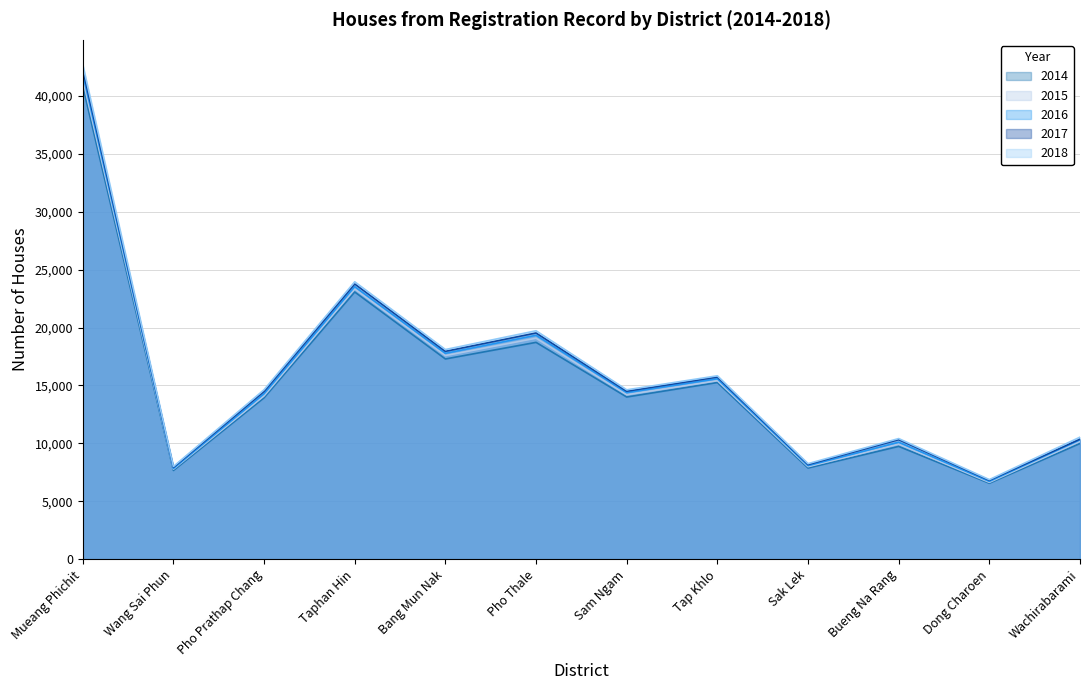

Reading left to right, extract all data points from this chart.

2014: Mueang Phichit=40844	Wang Sai Phun=7657	Pho Prathap Chang=13933	Taphan Hin=23068	Bang Mun Nak=17284	Pho Thale=18717	Sam Ngam=13999	Tap Khlo=15248	Sak Lek=7868	Bueng Na Rang=9736	Dong Charoen=6554	Wachirabarami=9987
2015: Mueang Phichit=41438	Wang Sai Phun=7767	Pho Prathap Chang=14098	Taphan Hin=23324	Bang Mun Nak=17575	Pho Thale=19074	Sam Ngam=14193	Tap Khlo=15409	Sak Lek=7984	Bueng Na Rang=9932	Dong Charoen=6630	Wachirabarami=10171
2016: Mueang Phichit=41917	Wang Sai Phun=7830	Pho Prathap Chang=14281	Taphan Hin=23530	Bang Mun Nak=17770	Pho Thale=19330	Sam Ngam=14379	Tap Khlo=15576	Sak Lek=8074	Bueng Na Rang=10099	Dong Charoen=6718	Wachirabarami=10303
2017: Mueang Phichit=42275	Wang Sai Phun=7927	Pho Prathap Chang=14479	Taphan Hin=23760	Bang Mun Nak=17941	Pho Thale=19527	Sam Ngam=14499	Tap Khlo=15722	Sak Lek=8166	Bueng Na Rang=10315	Dong Charoen=6807	Wachirabarami=10364
2018: Mueang Phichit=42700	Wang Sai Phun=7998	Pho Prathap Chang=14626	Taphan Hin=23946	Bang Mun Nak=18098	Pho Thale=19717	Sam Ngam=14620	Tap Khlo=15831	Sak Lek=8246	Bueng Na Rang=10412	Dong Charoen=6868	Wachirabarami=10534